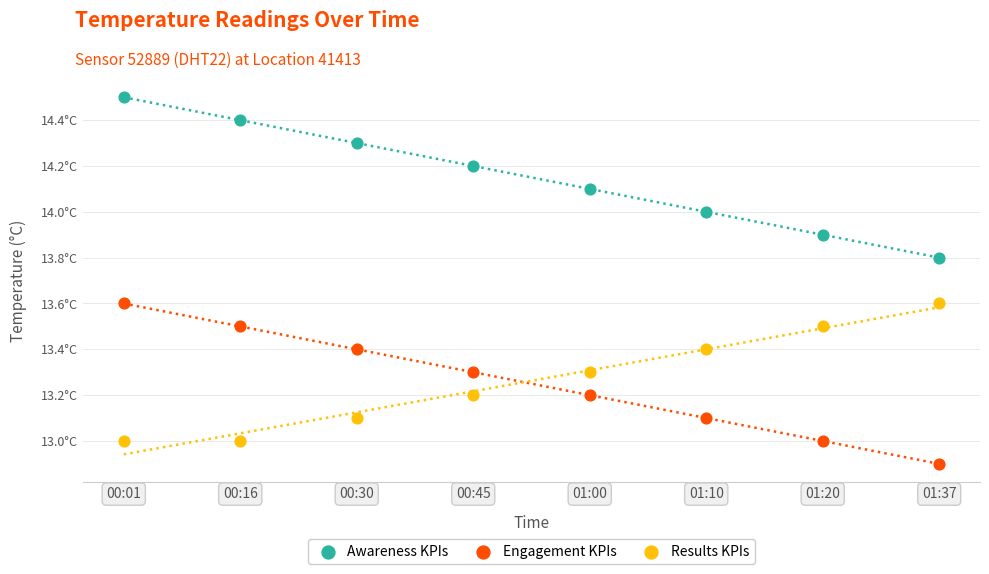

What are all the series names shown in the legend?

Awareness KPIs, Engagement KPIs, Results KPIs